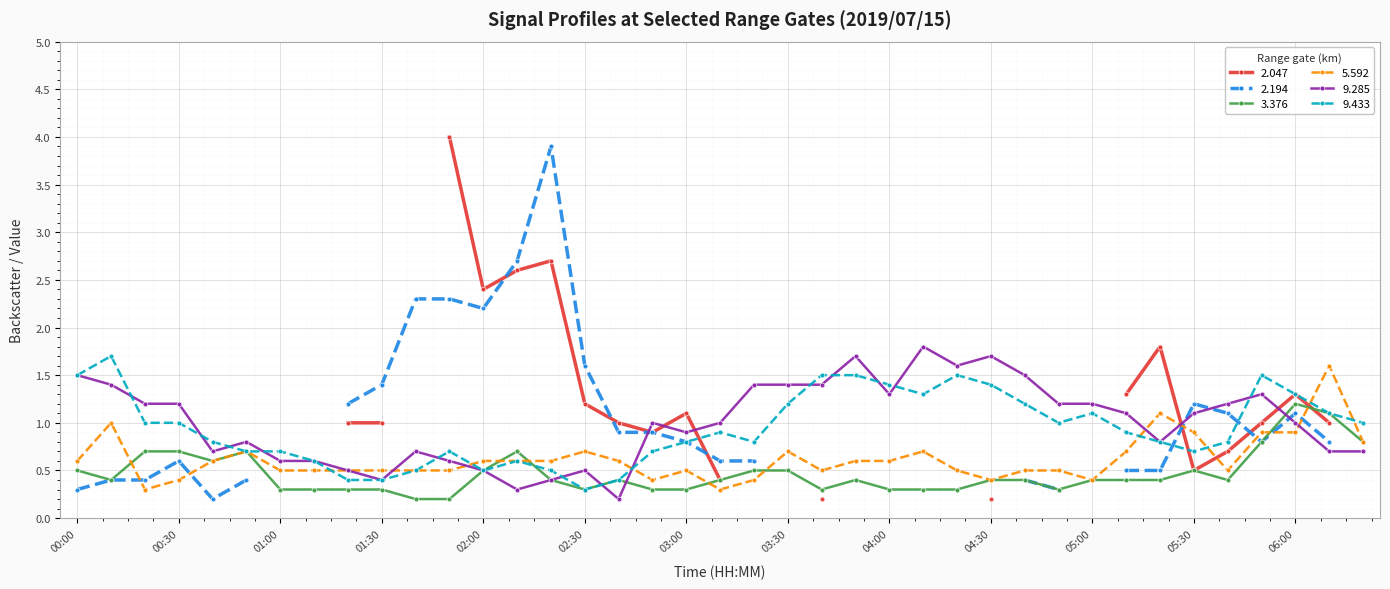

What is the maximum value for 3.376?

1.2